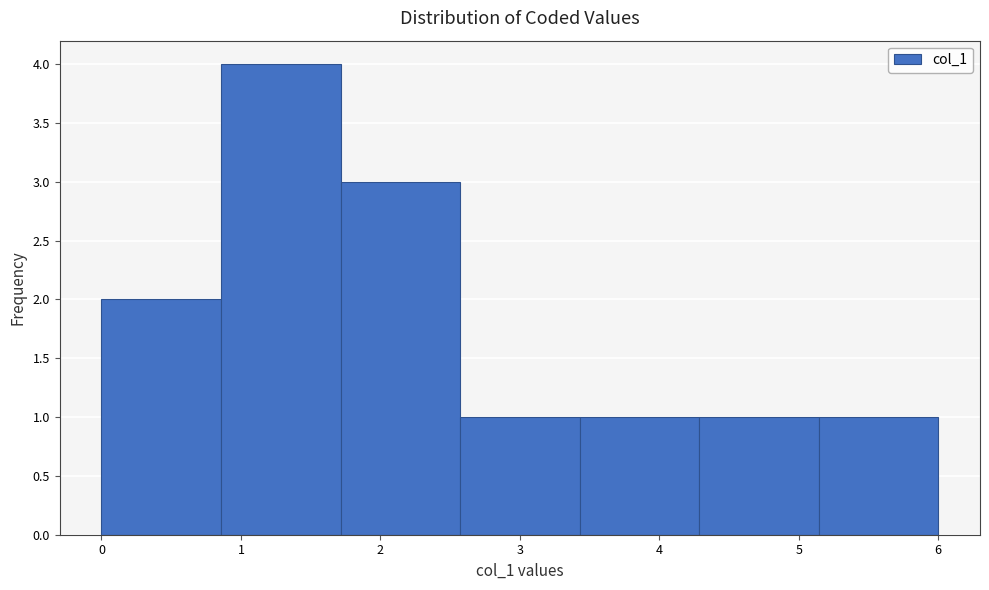

How tall is the bar that spans 1.7 to 2.6 on the x-axis? Neither the bar edges nor the heights are printed on the chart, so give them approximately, as read against the axes.

3